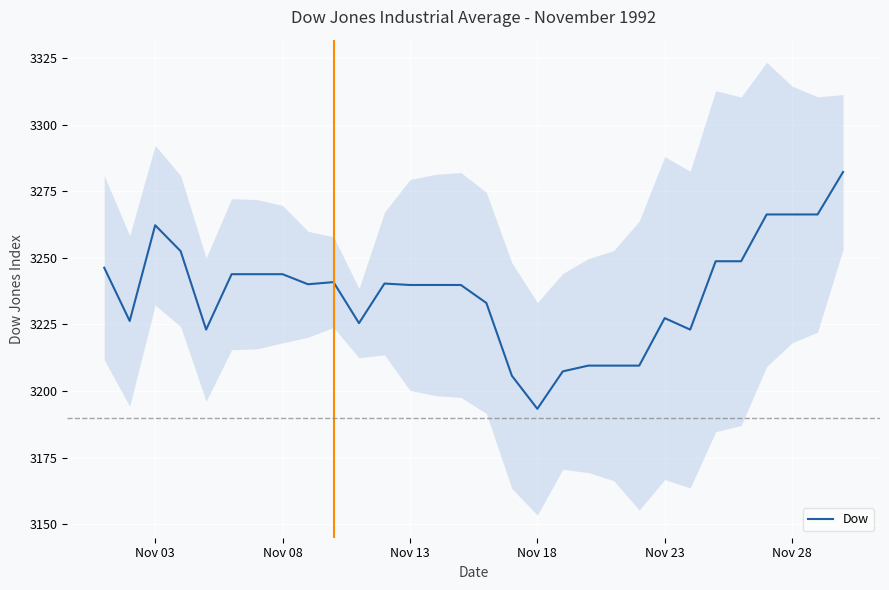

Is this an area chart (filled region under the line)?

No